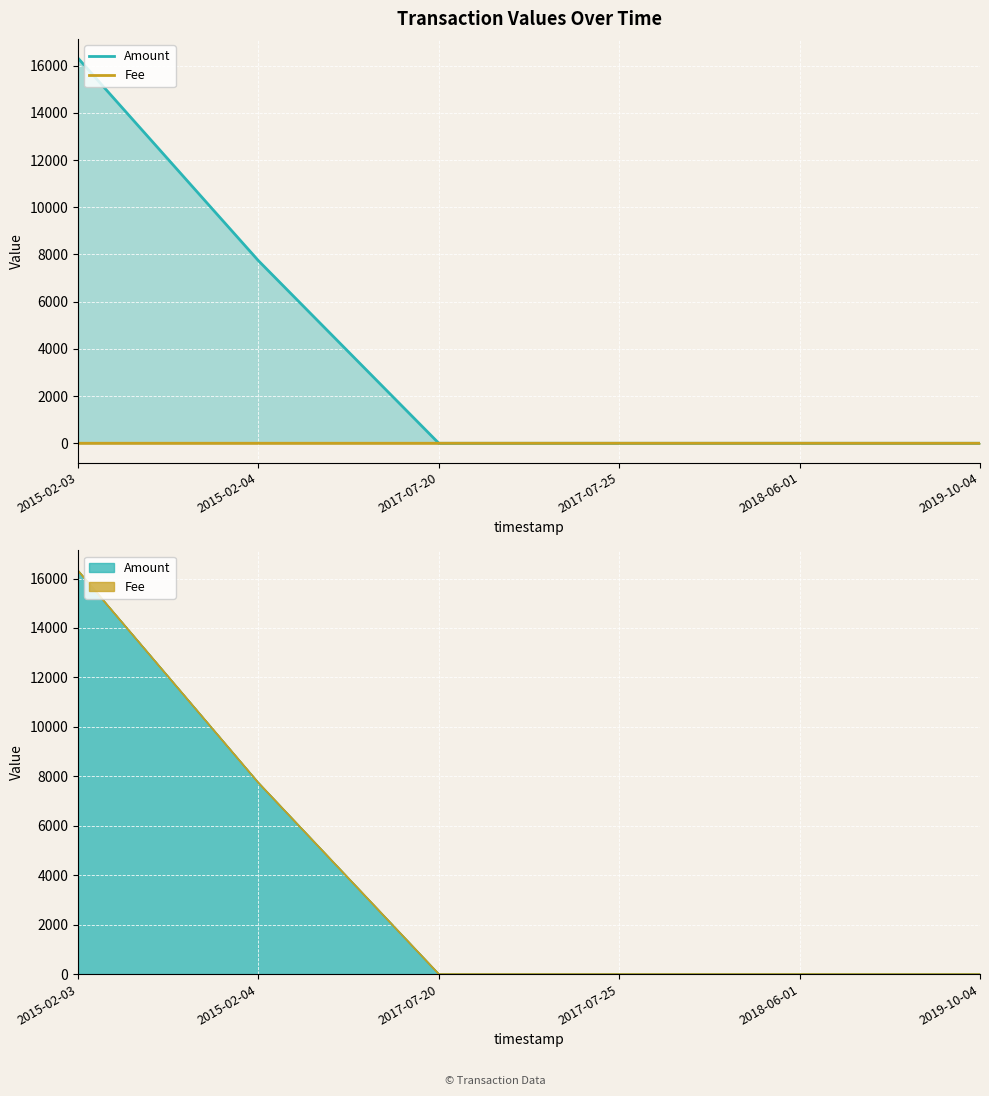

Reading right to left, transcribe all the data shown in this chart.

Amount: 0.0	0.0	0.0	0.0	7736.0	16319.0
Fee: 0.0	1.0	1.0	1.0	1.0	1.0